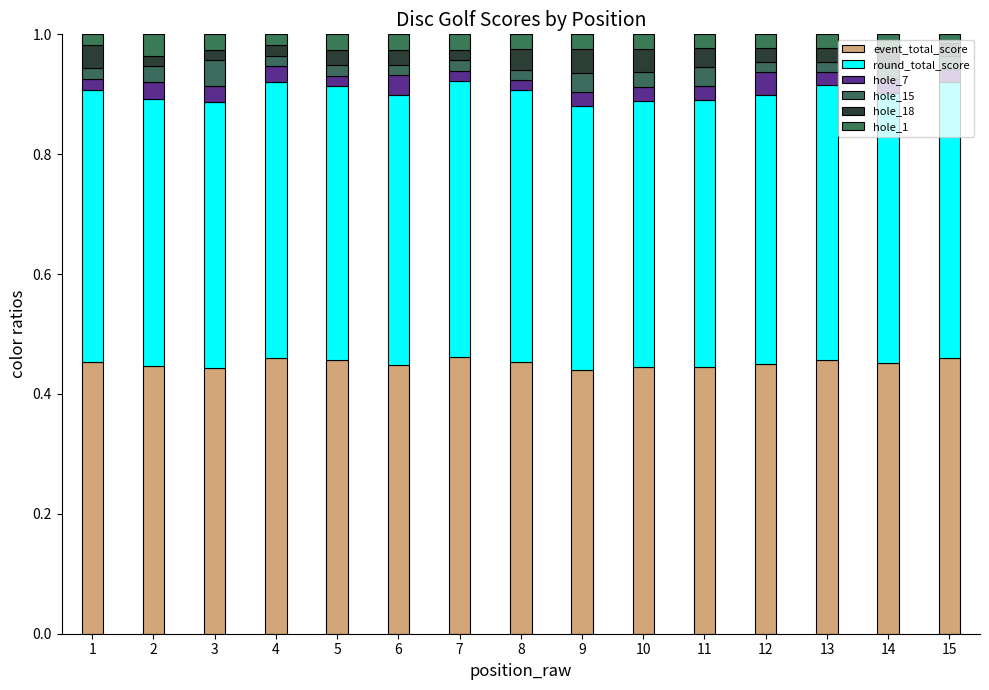

At how many categories does at least one series exceed 0?

15